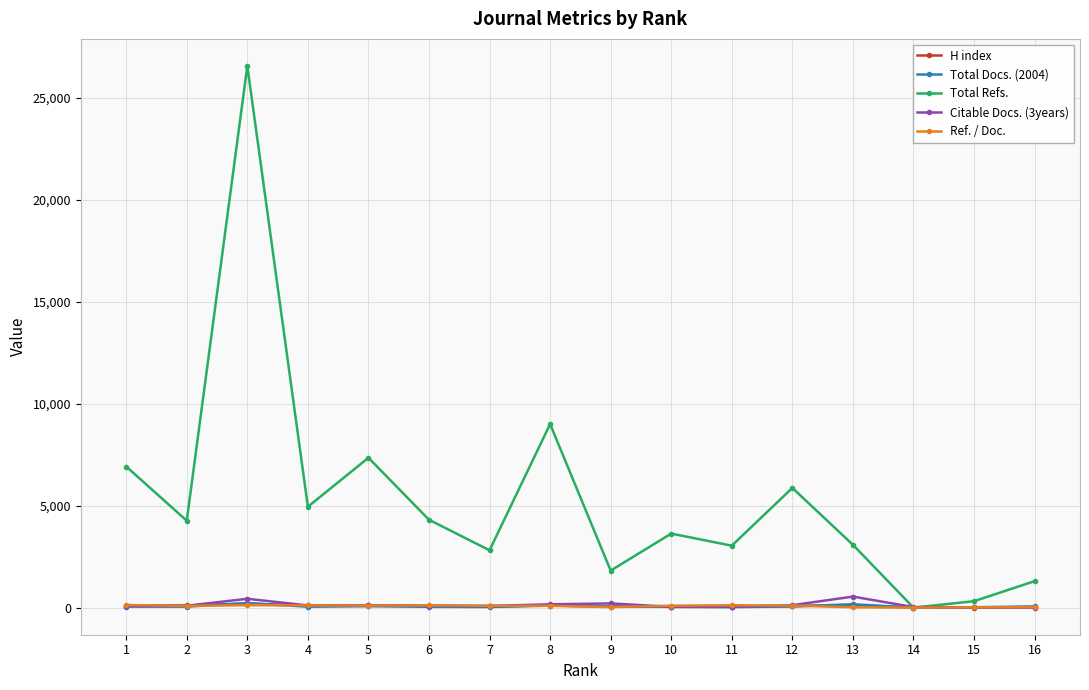

Read the Ref. / Doc. value at 7, to the nearest 10.

90